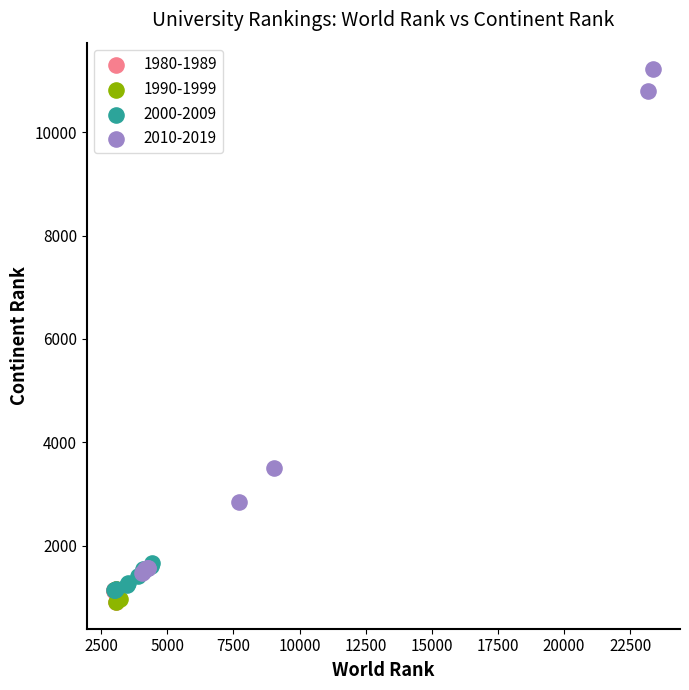

Which series reaches the maximum Y coordinate?

2010-2019